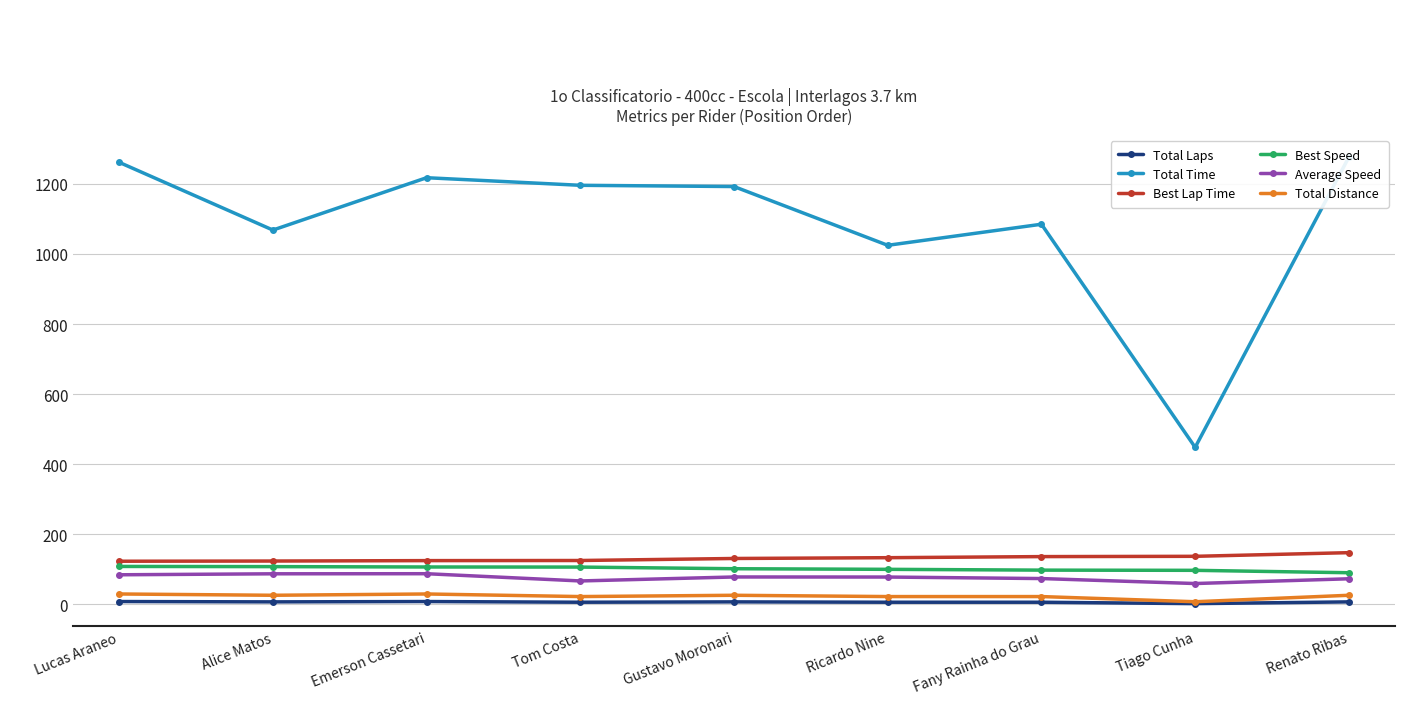

How many data points in Best Speed are less than 101?

4